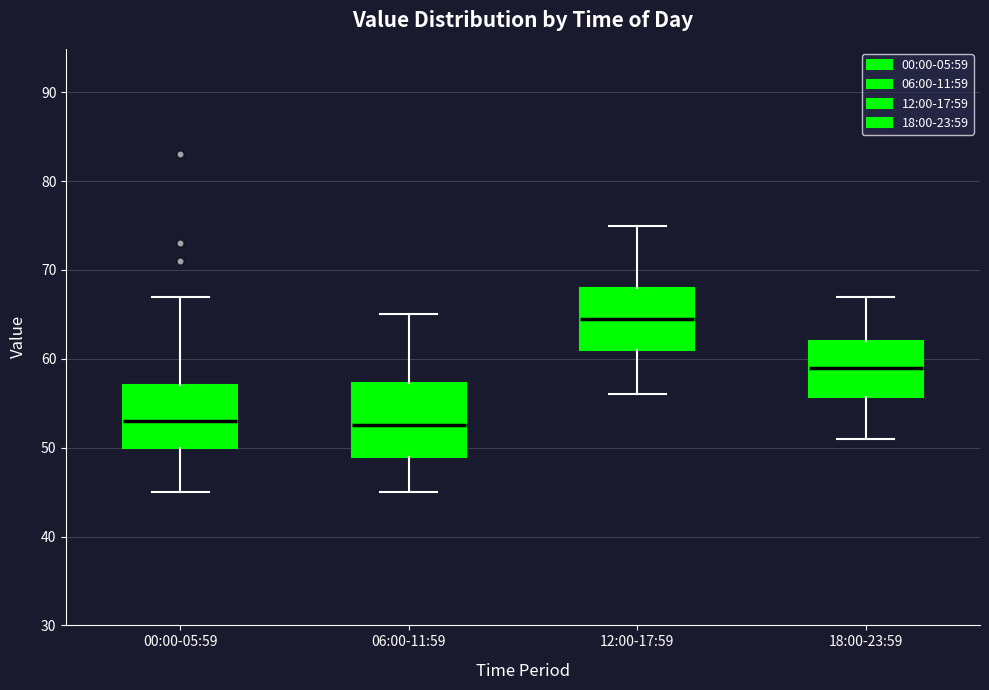

Which box is the tallest, from its lower edge to its upper edge?

06:00-11:59